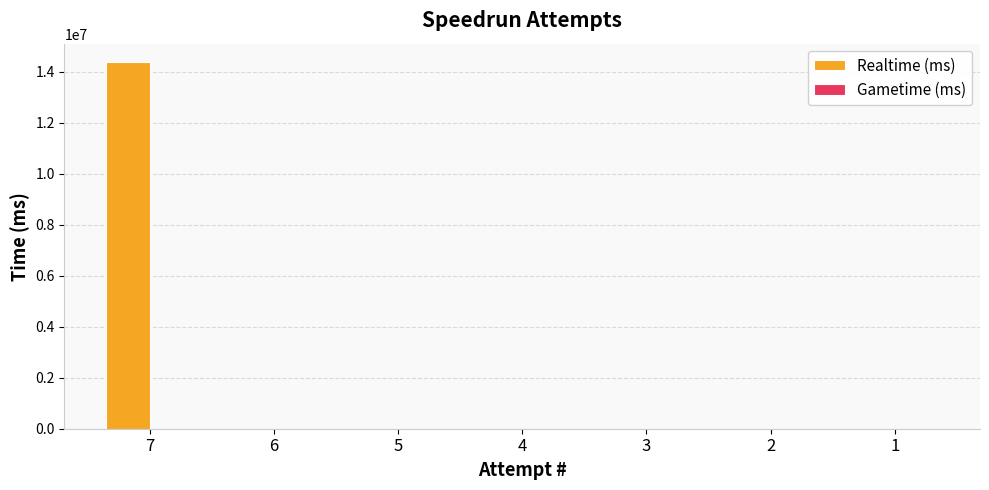

Are the bars horizontal?

No